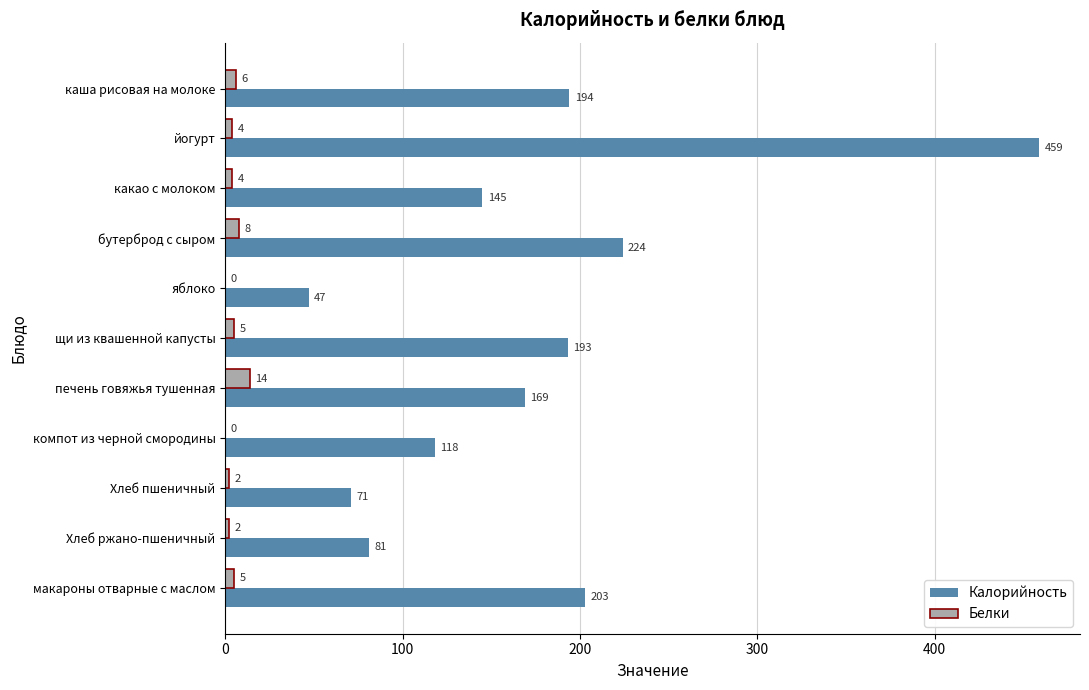

What is the sum of all Белки values?

50